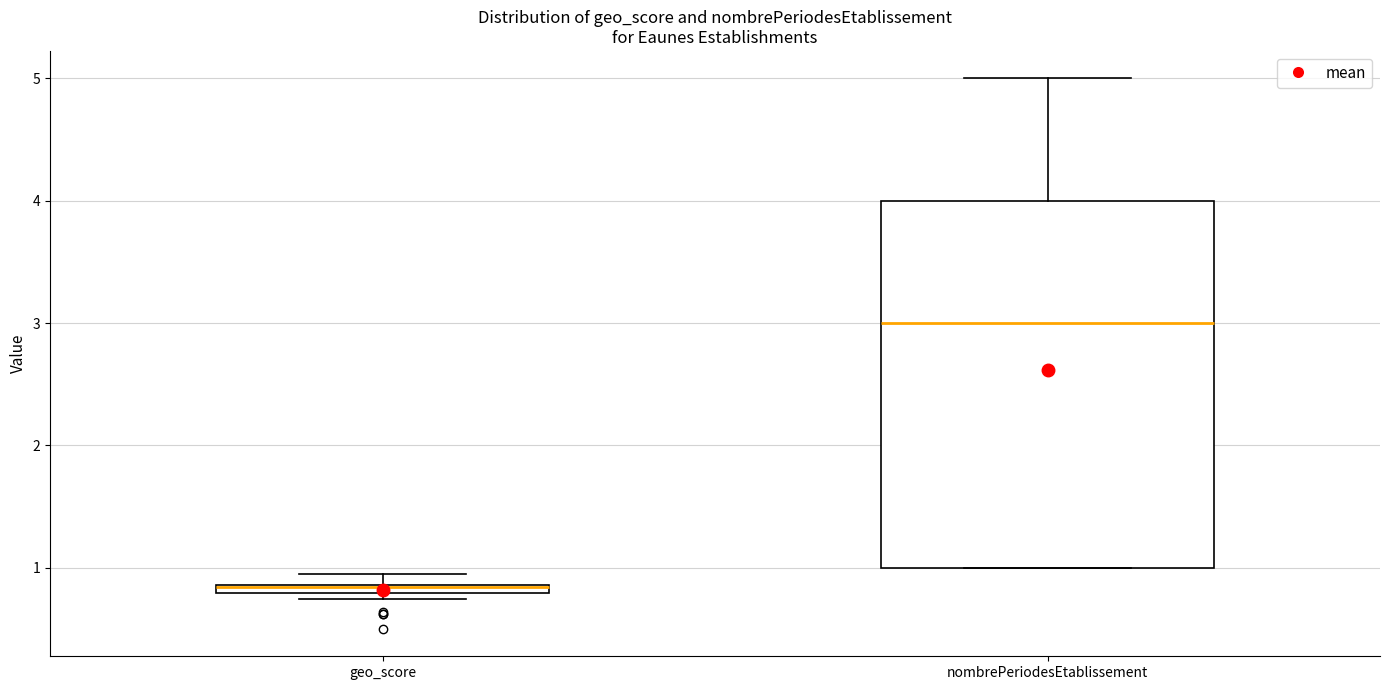

Which box is the tallest, from its lower edge to its upper edge?

nombrePeriodesEtablissement